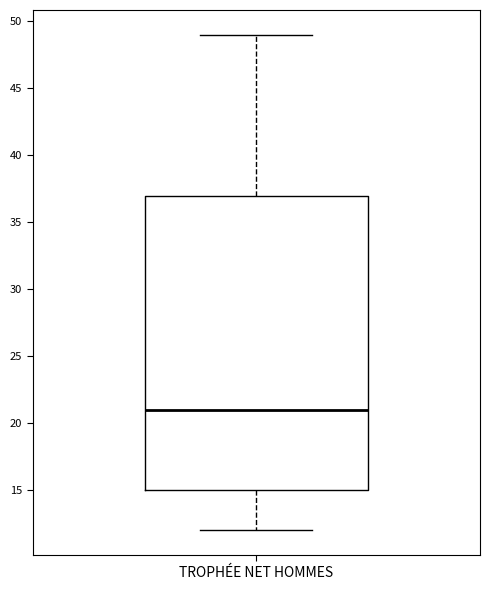

Where is the upper edge of the box for TROPHÉE NET HOMMES on the y-axis? The values are not printed on the chart, so give them approximately, as read against the axis.

37